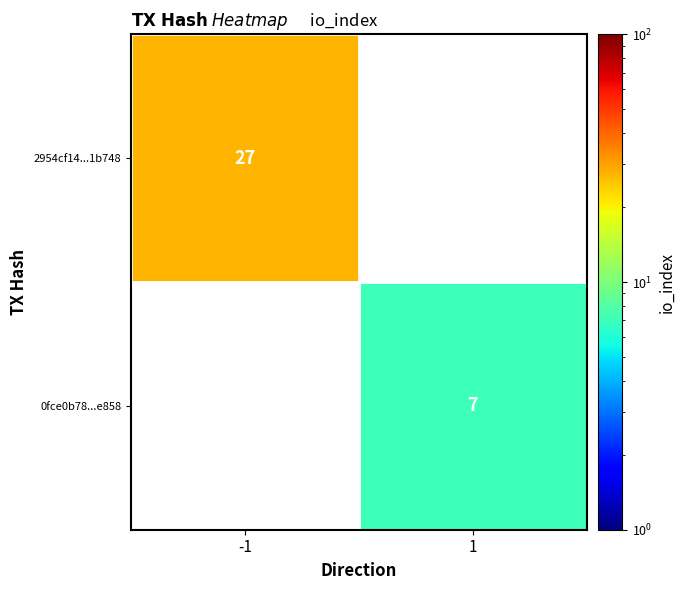

True or false: 2954cf14...1b748 has a value of 10 at -1.

False